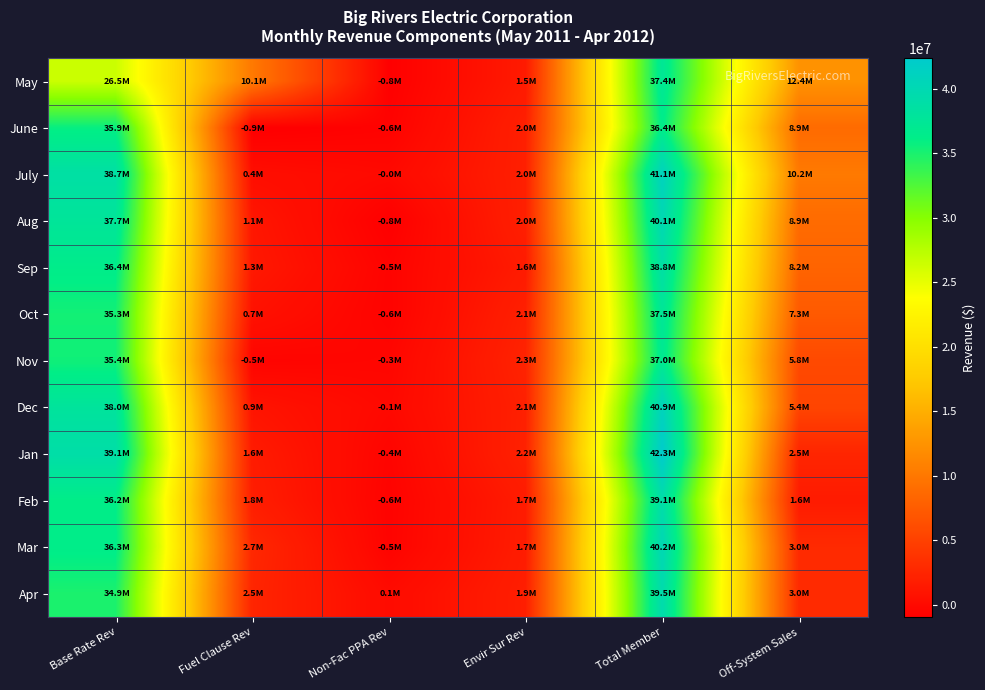

Rank the series at Off-System Sales from lowest to highest value.

Feb, Jan, Mar, Apr, Dec, Nov, Oct, Sep, Aug, June, July, May